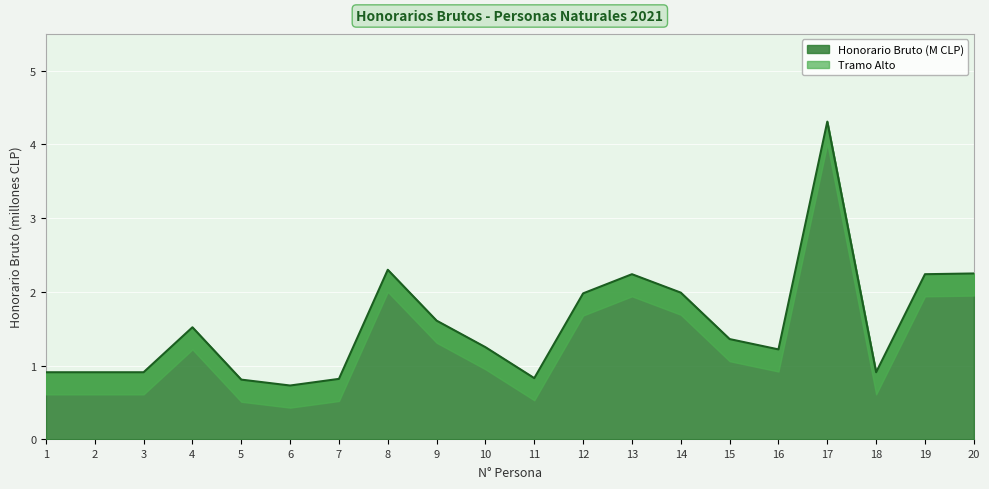

At which label does the data first exceed 1?

4